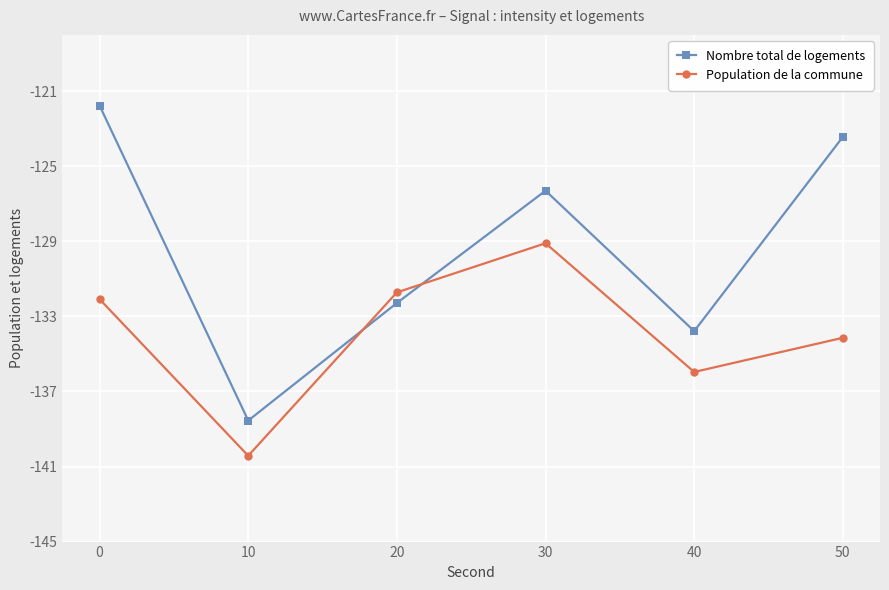

What is the minimum value shown in the chart?

-140.4